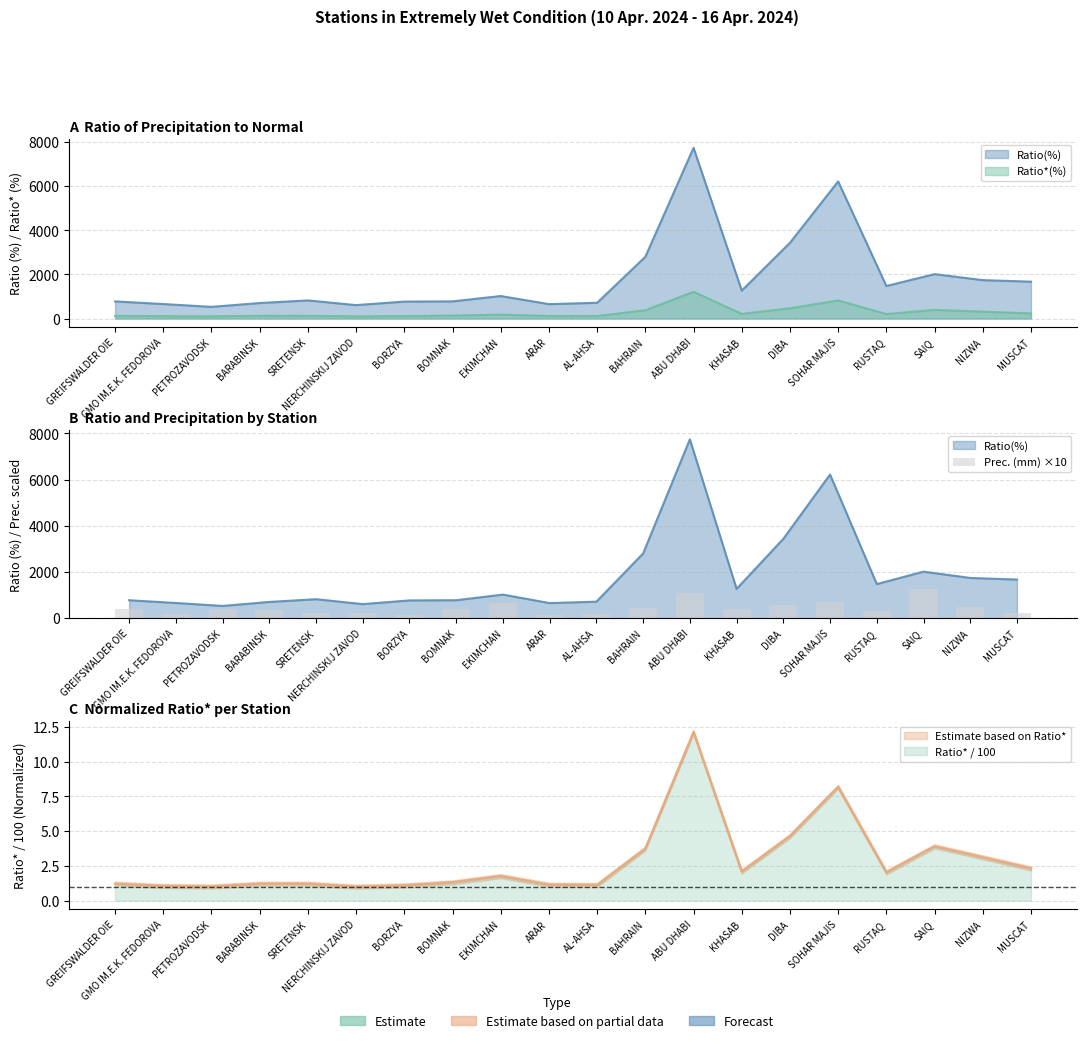

What is the change in value from SRETENSK to MUSCAT?

-4